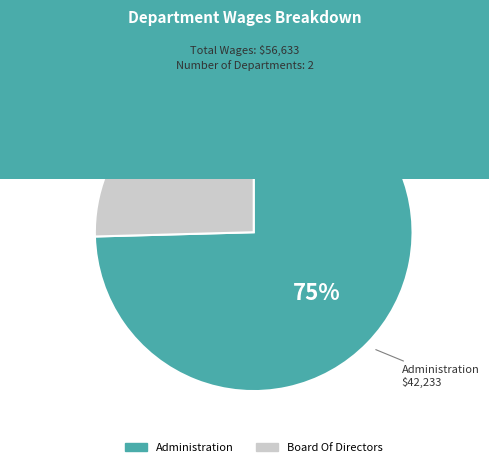

Count the number of slices in the pie.

2